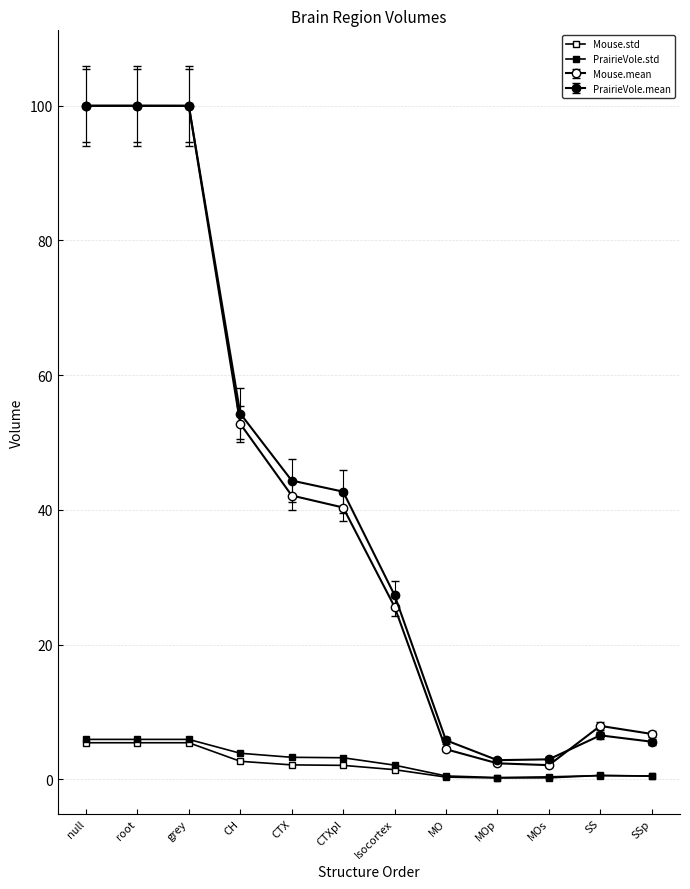

True or false: PrairieVole.std has more than 0 interior local peaks.

True